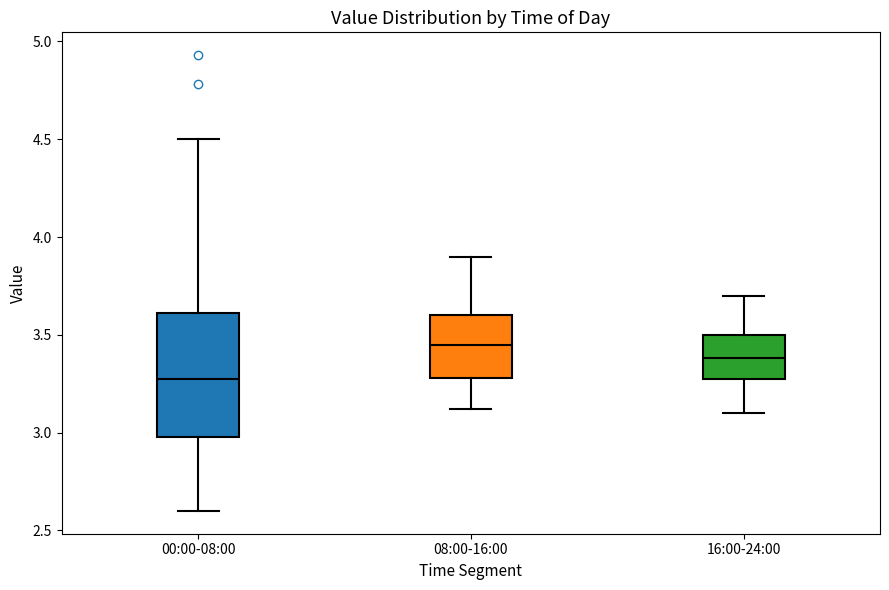

Where does the median line of the box for 00:00-08:00 sit on the y-axis? The values are not printed on the chart, so give them approximately, as read against the axis.

3.30